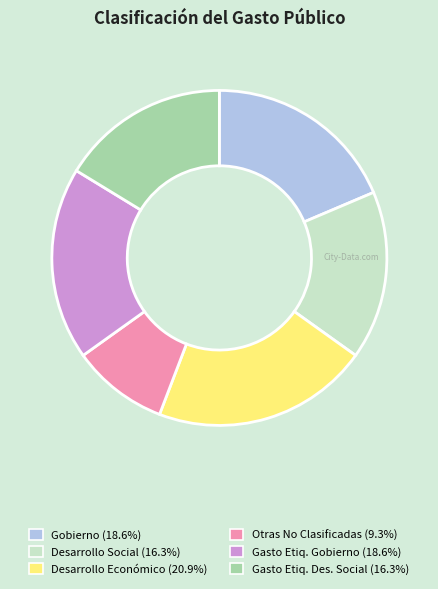

What is the ratio of the value at Desarrollo Económico (20.9%) to the value at Gasto Etiq. Des. Social (16.3%)?

1.3